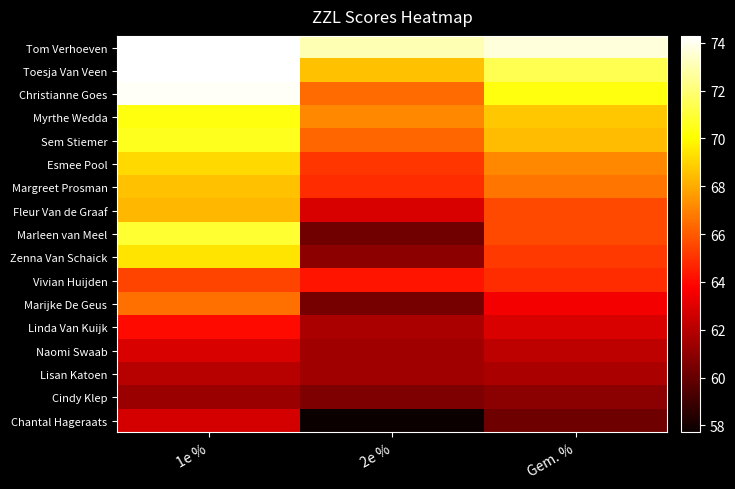

Between 1e % and Gem. %, which is larger?

1e %